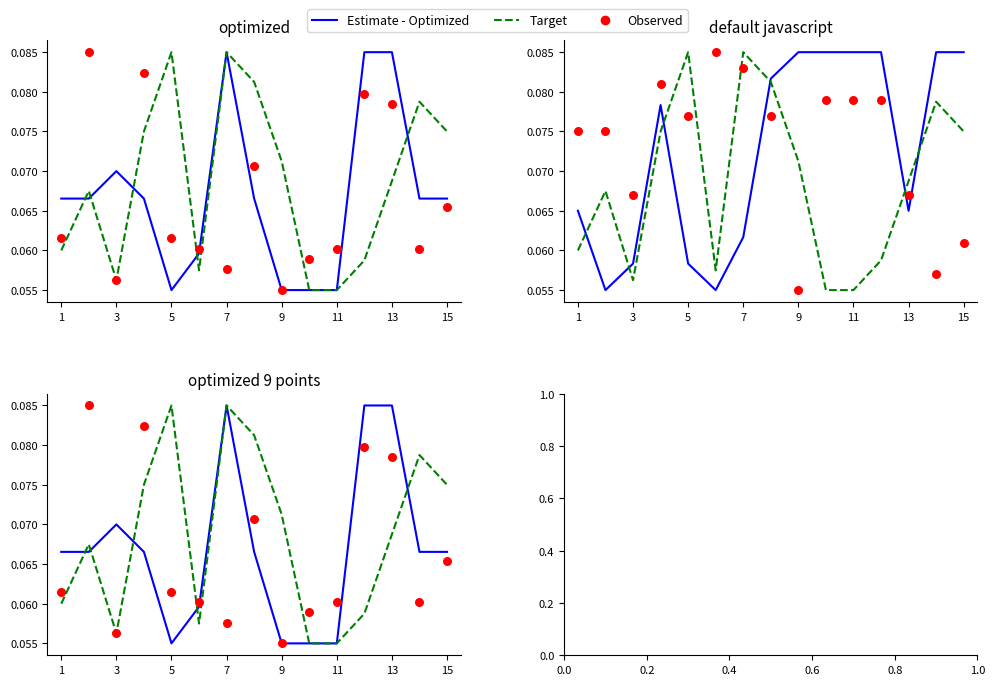

What is the total value across all series at 9?

0.2